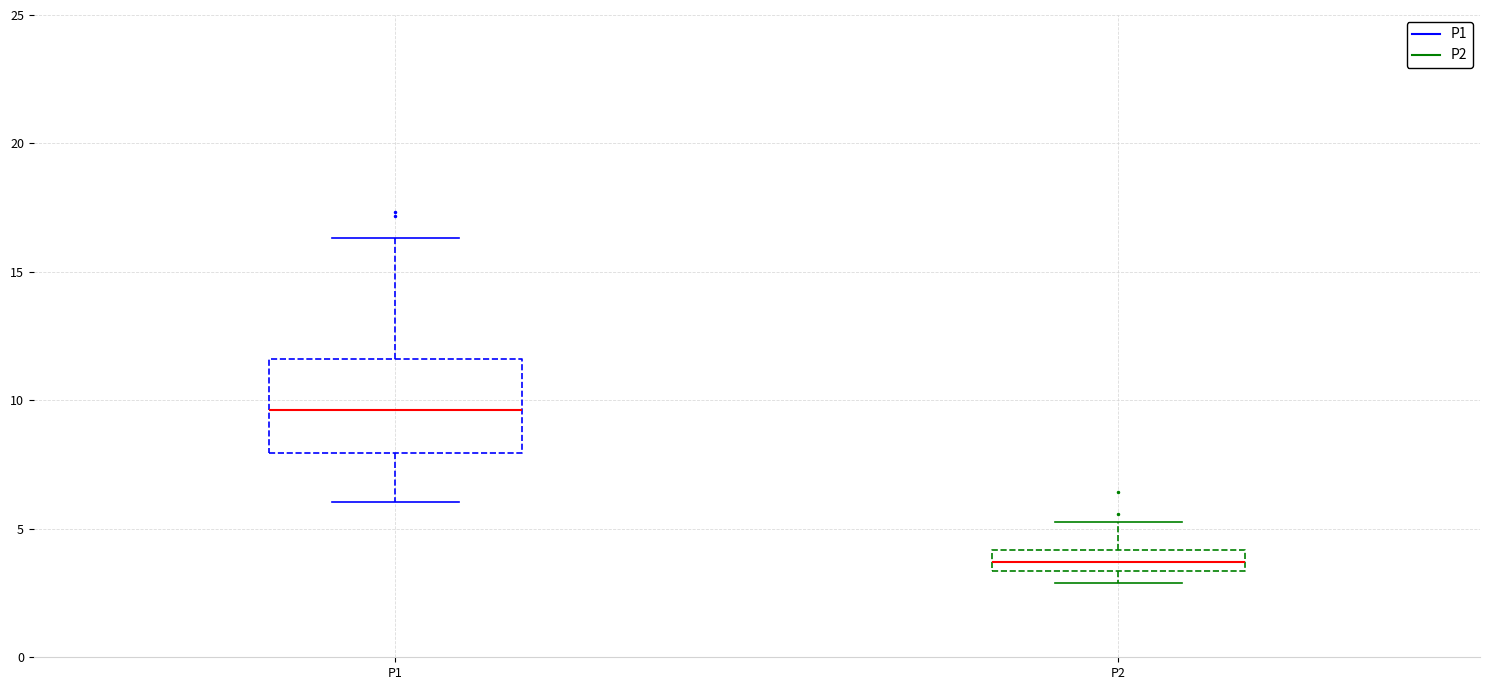

Comparing the boxes themselves (not the whiskers), which one is the tallest?

P1